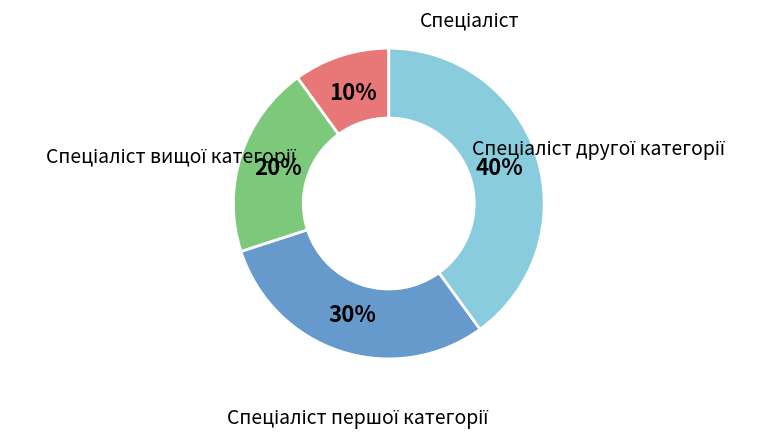

Is it true that Спеціаліст is 10% of the pie?

True